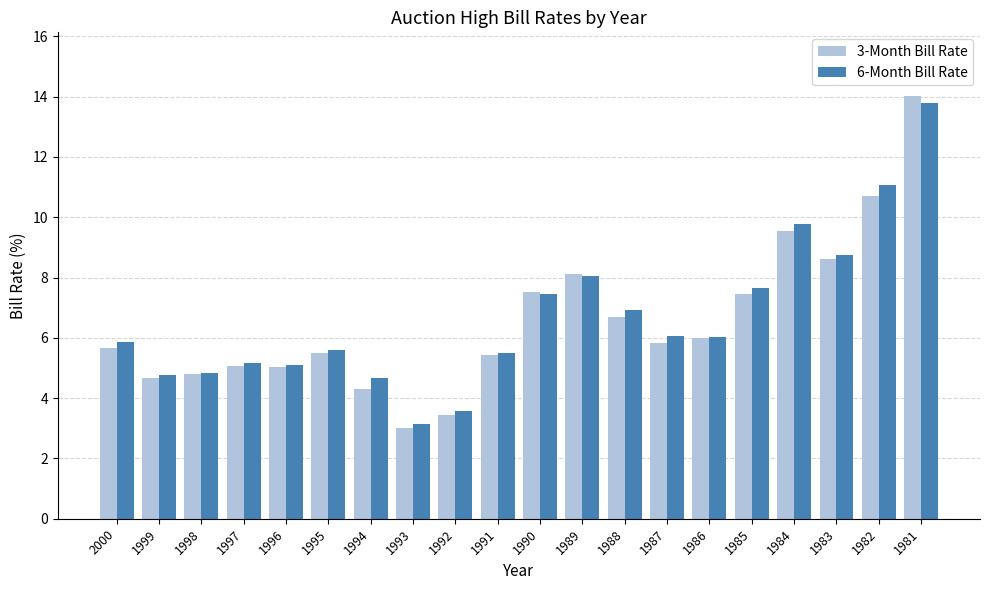

Where is 3-Month Bill Rate nearest to the value 8?

1989